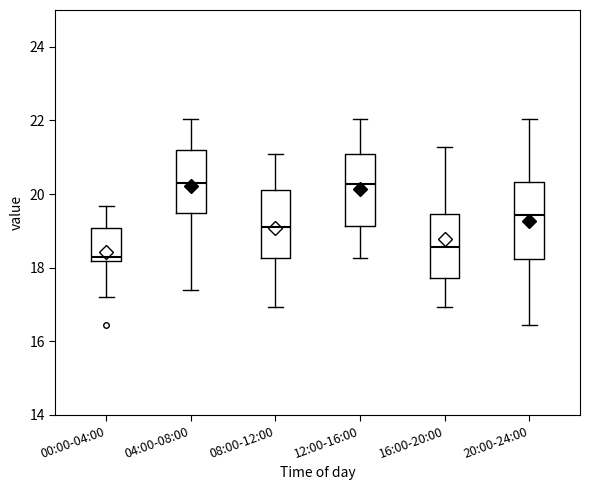

Where does the lower whisker of the box for 20:00-24:00 end on the y-axis? The values are not printed on the chart, so give them approximately, as read against the axis.

16.4